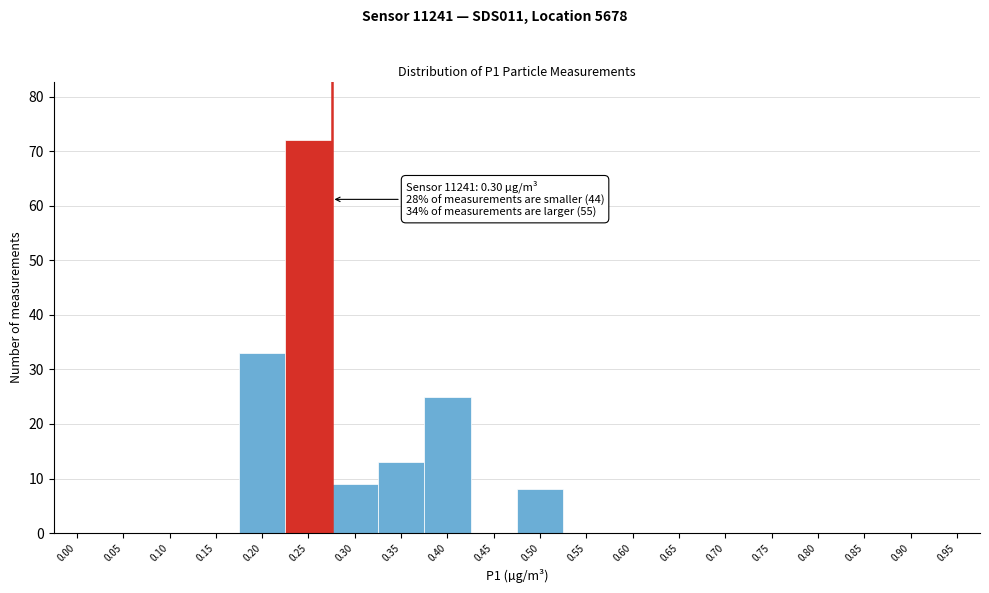

Reading left to right, list all the values displayed in this chart.

0.00=0	0.05=0	0.10=0	0.15=0	0.20=33	0.25=72	0.30=9	0.35=13	0.40=25	0.45=0	0.50=8	0.55=0	0.60=0	0.65=0	0.70=0	0.75=0	0.80=0	0.85=0	0.90=0	0.95=0